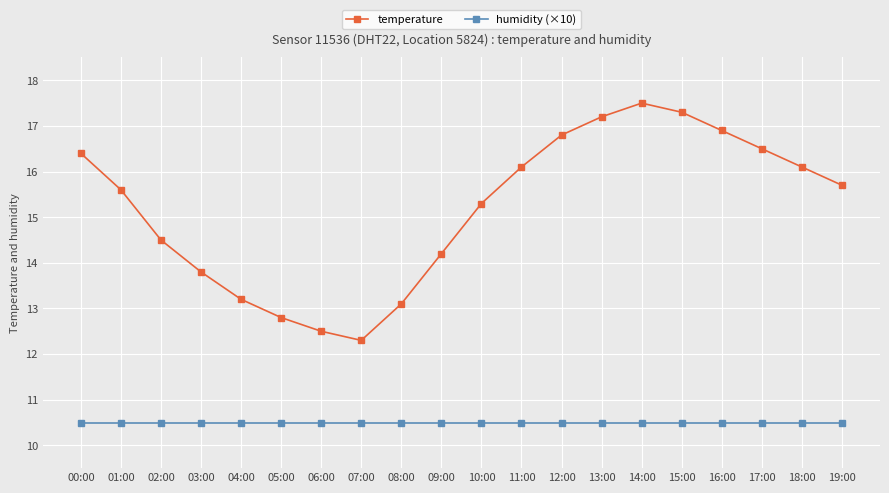

Reading left to right, transcribe all the data shown in this chart.

temperature: 16.4	15.6	14.5	13.8	13.2	12.8	12.5	12.3	13.1	14.2	15.3	16.1	16.8	17.2	17.5	17.3	16.9	16.5	16.1	15.7
humidity (×10): 10.5	10.5	10.5	10.5	10.5	10.5	10.5	10.5	10.5	10.5	10.5	10.5	10.5	10.5	10.5	10.5	10.5	10.5	10.5	10.5